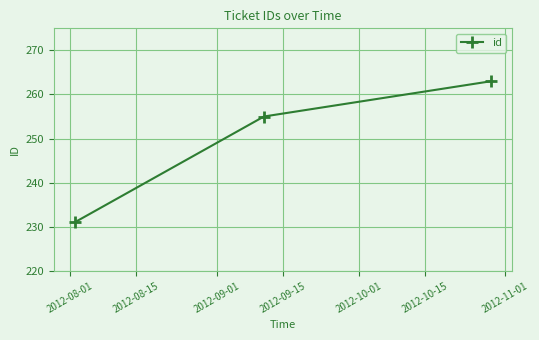

What is the value of the 3rd point from the left?

263